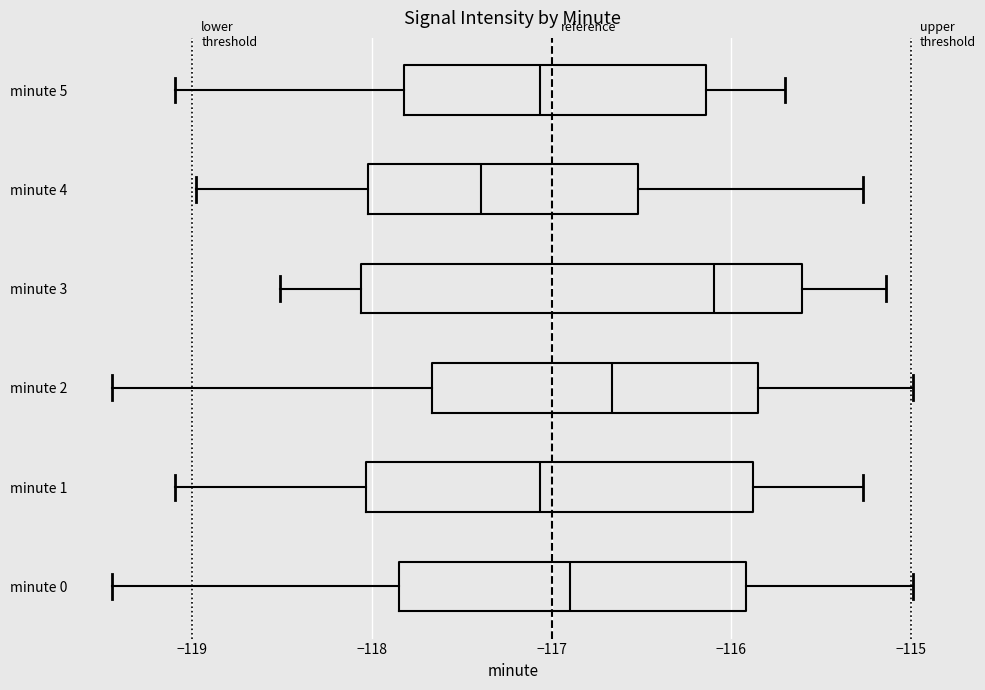

Where does the median line of the box for minute 3 sit on the x-axis? The values are not printed on the chart, so give them approximately, as read against the axis.

-116.1